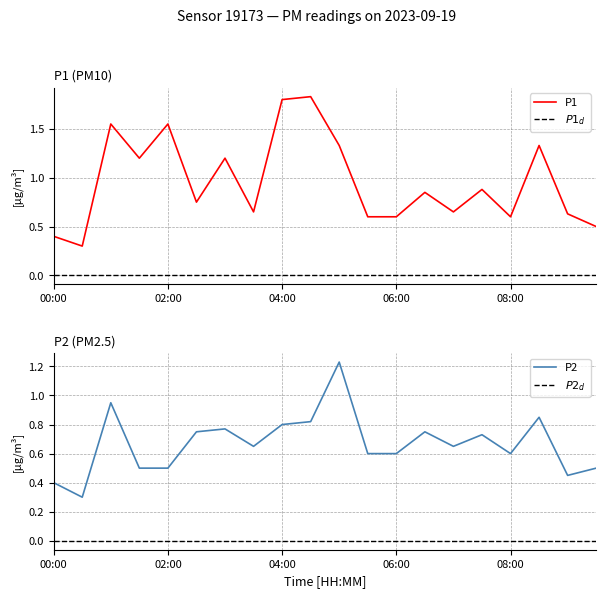

List the series in order of their peak value, lowest first.

P2, P1